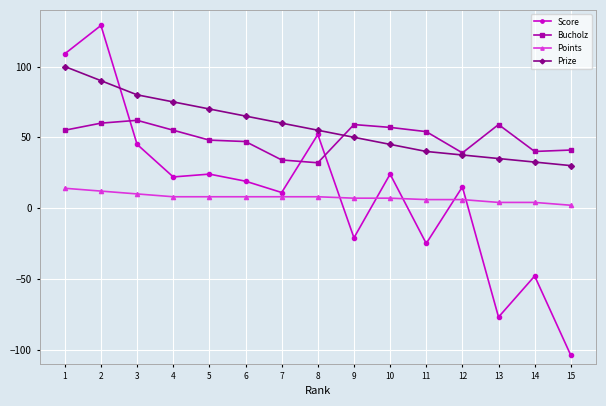

How many times do Bucholz and Score cross each other?

3